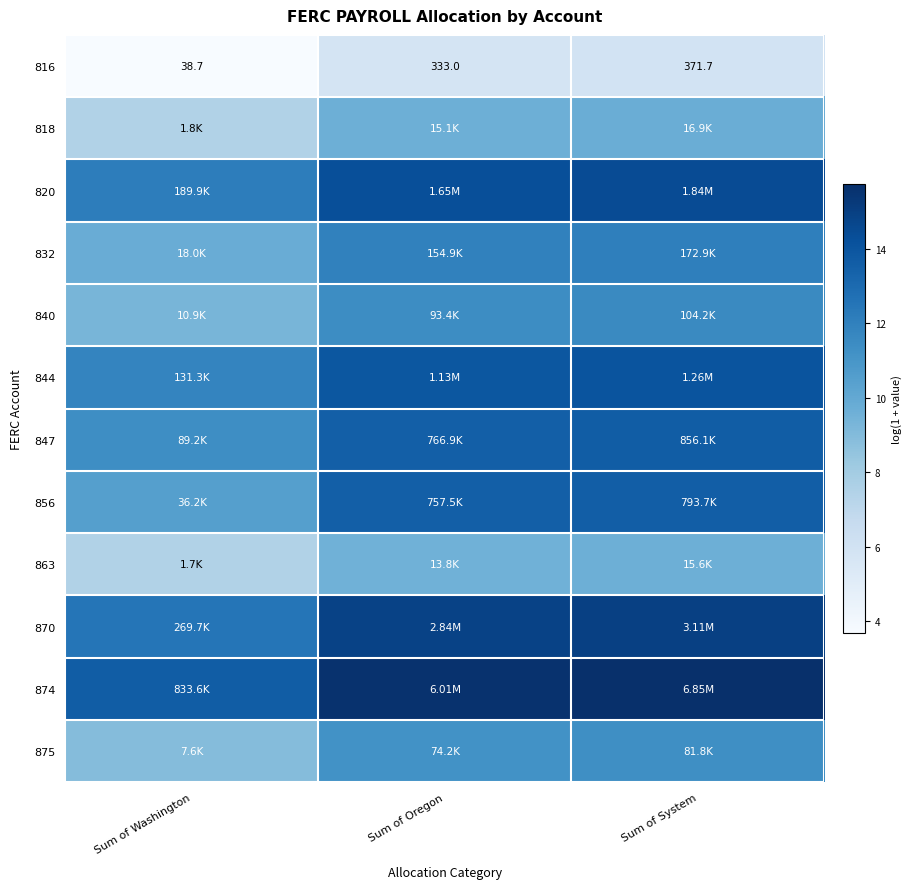

Rank the series by their maximum value, from highest to lowest.

874, 870, 820, 844, 847, 856, 832, 840, 875, 818, 863, 816